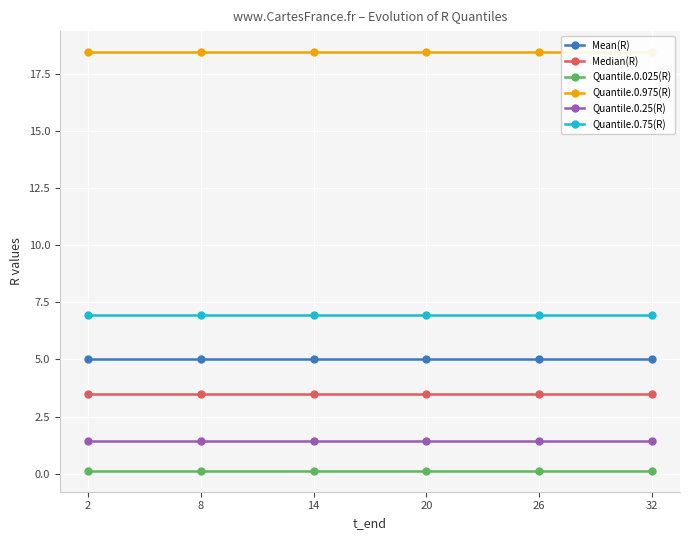

What is the value of the Quantile.0.975(R) point at the 5th from the left?

18.4